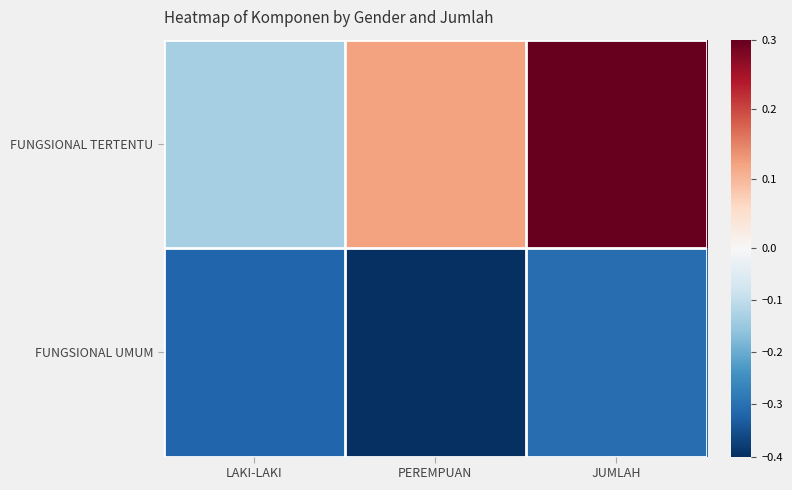

Reading left to right, what are all the values shown in this chart?

FUNGSIONAL TERTENTU: LAKI-LAKI=-0.1	PEREMPUAN=0.1	JUMLAH=0.4
FUNGSIONAL UMUM: LAKI-LAKI=-0.3	PEREMPUAN=-0.4	JUMLAH=-0.3